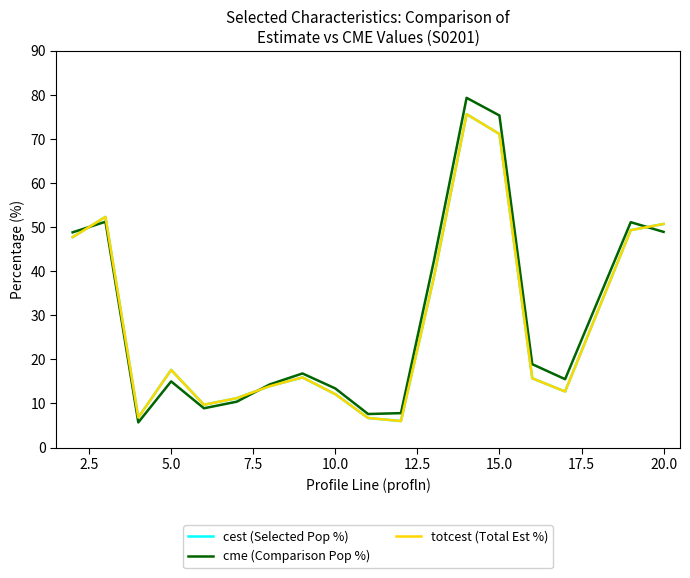

Is this an area chart (filled region under the line)?

No